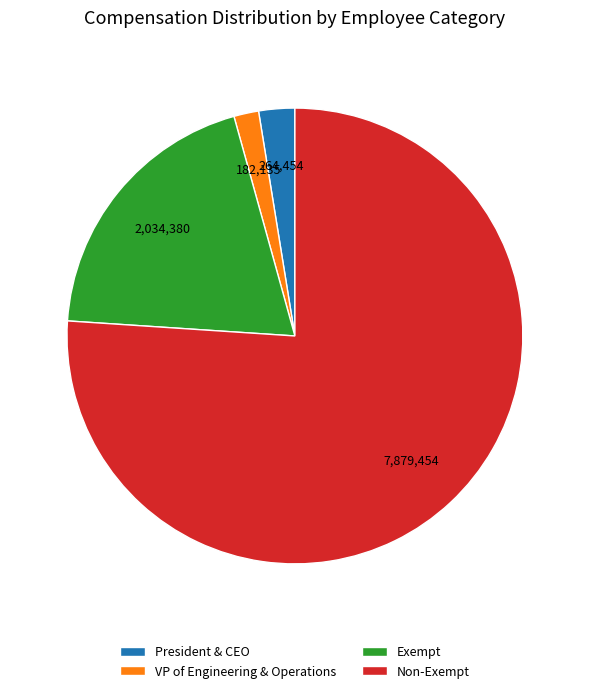

The Non-Exempt slice represents 76% of the pie. True or false?

True